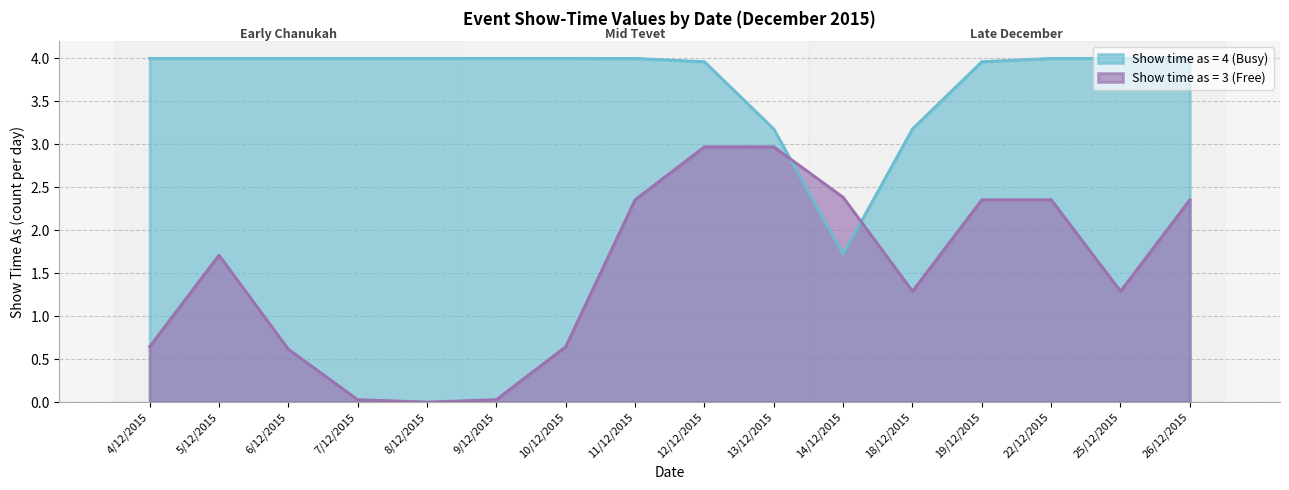

At 13/12/2015, list the series in order from largest to smallest.

Show time as = 4 (Busy), Show time as = 3 (Free)